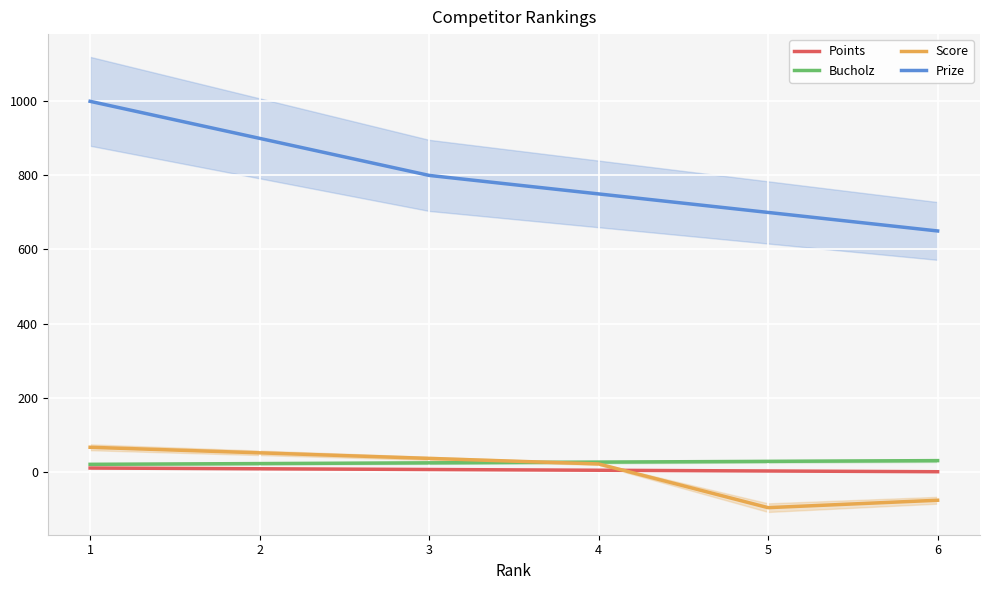

What is the minimum value for Prize?

650